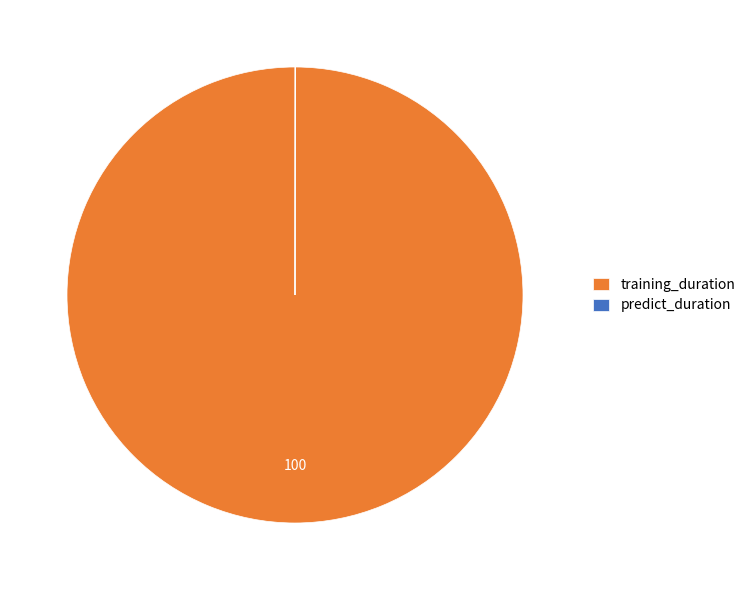

The training_duration slice represents 100% of the pie. True or false?

True